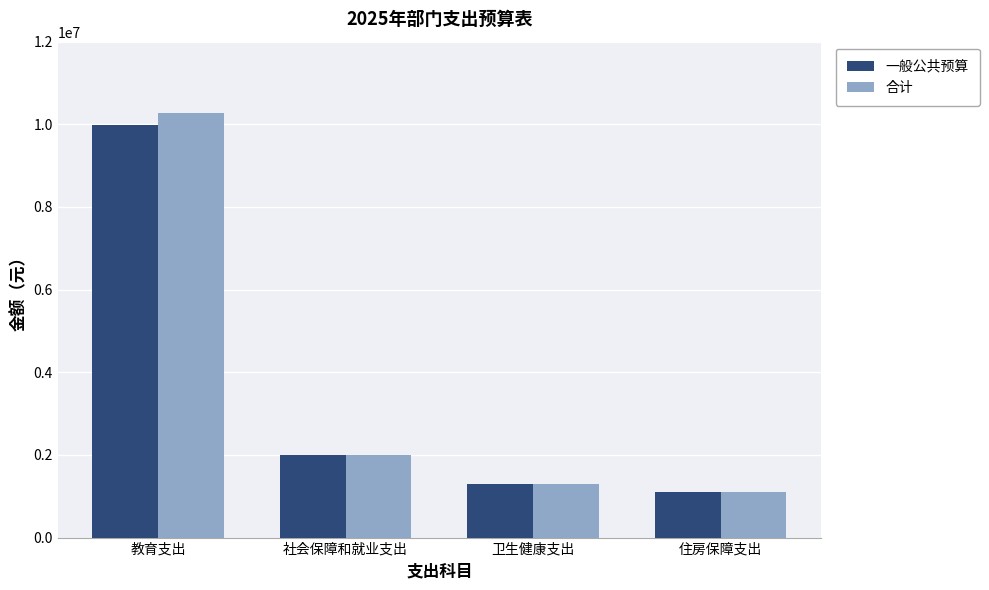

The value of 合计 at 卫生健康支出 is 571726.8. True or false?

False